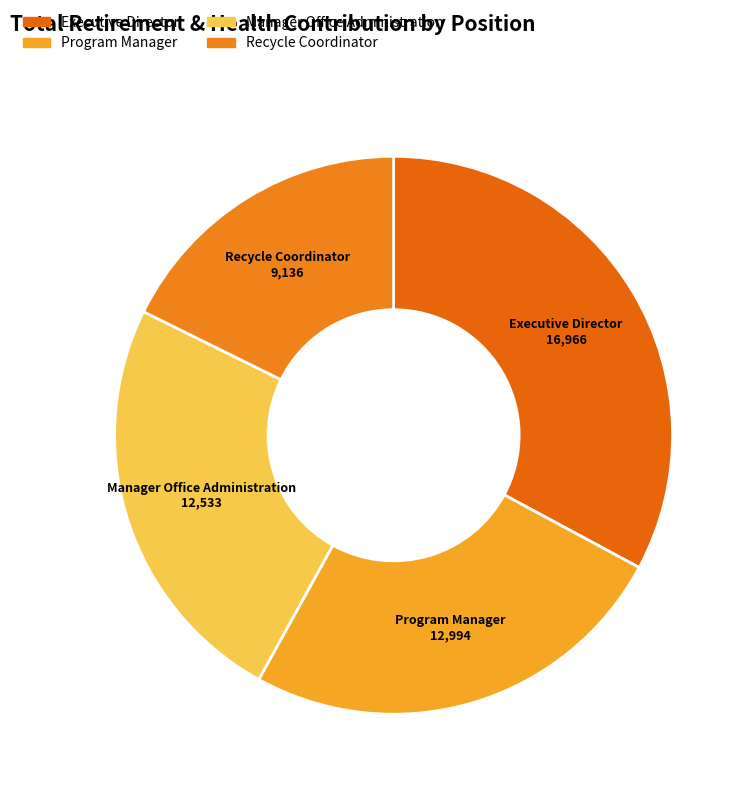

Rank the categories by value from lowest to highest.

Recycle Coordinator, Manager Office Administration, Program Manager, Executive Director